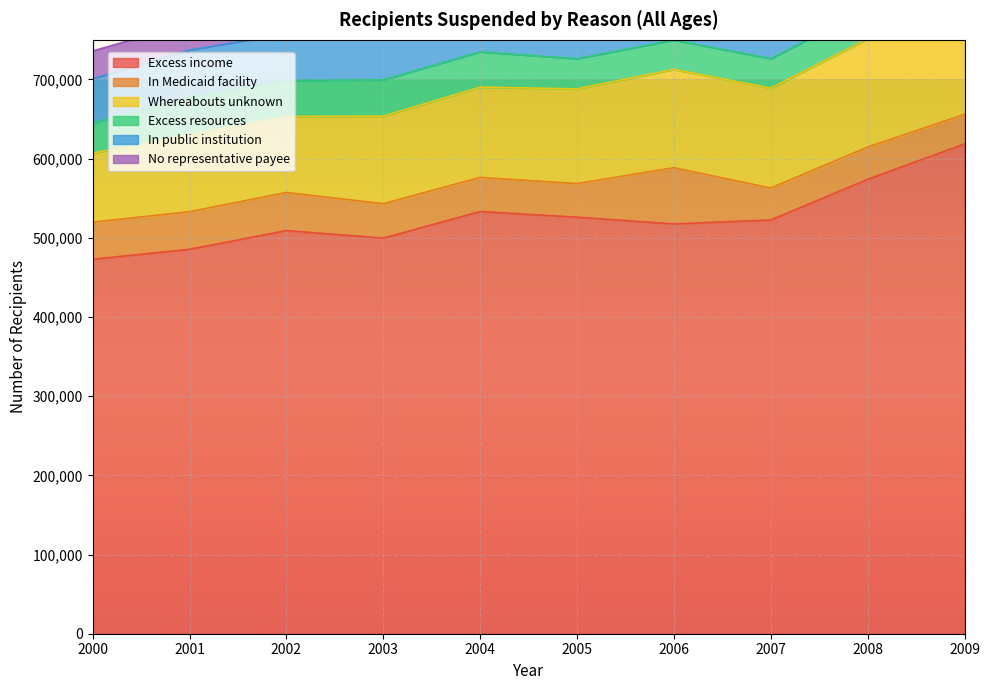

What is the difference between the highest and lowest values at 2004?

502600